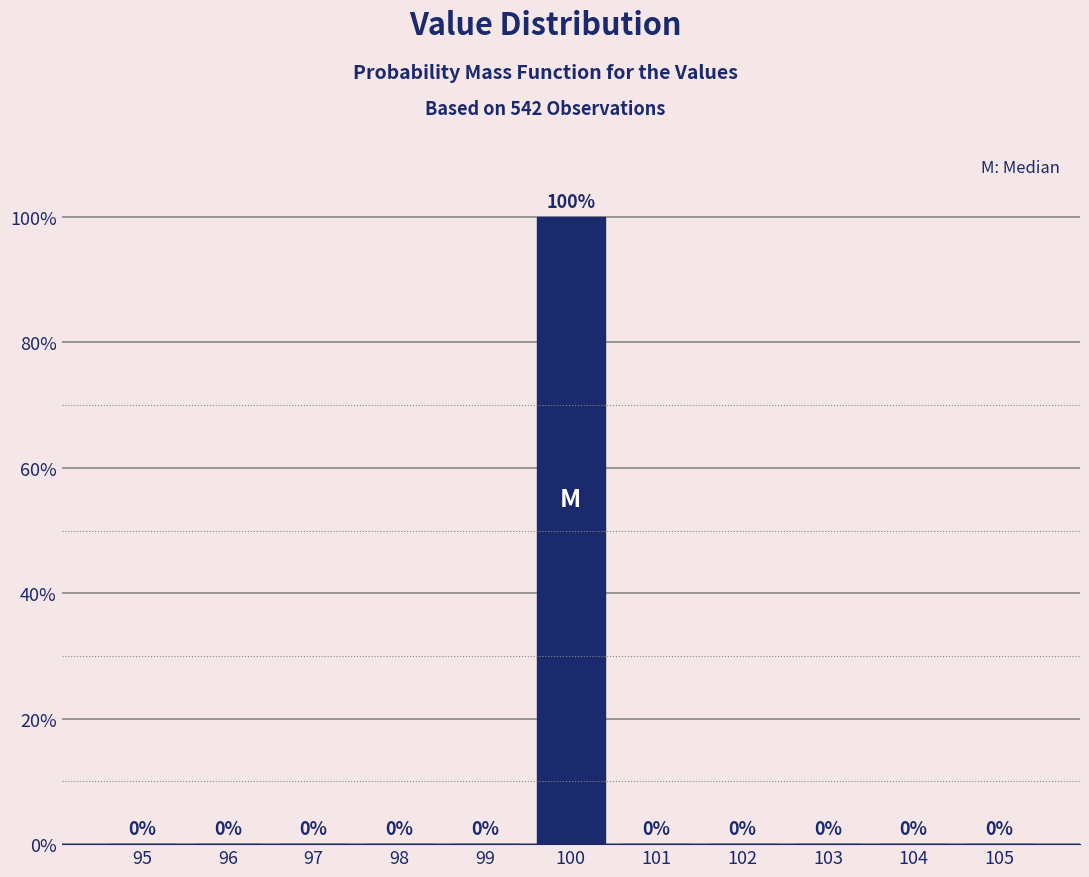

How tall is the bar that spans 99.5 to 100.5 on the x-axis?

100